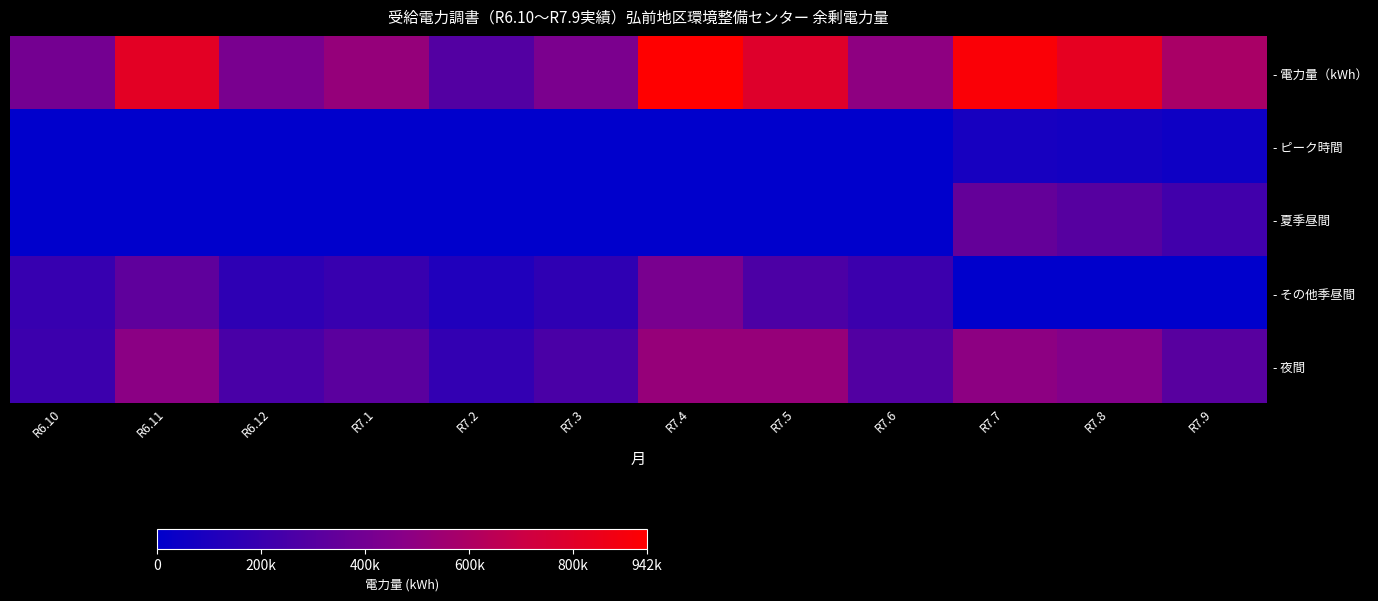

Which series has the largest total across all categories?

- 電力量（kWh）